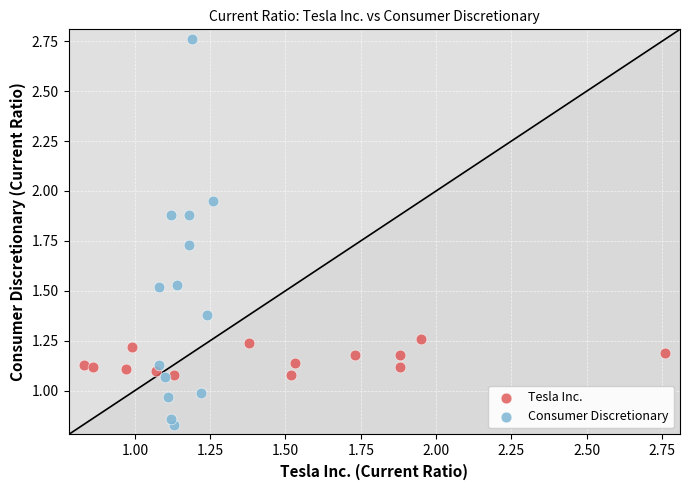

What are all the series names shown in the legend?

Tesla Inc., Consumer Discretionary